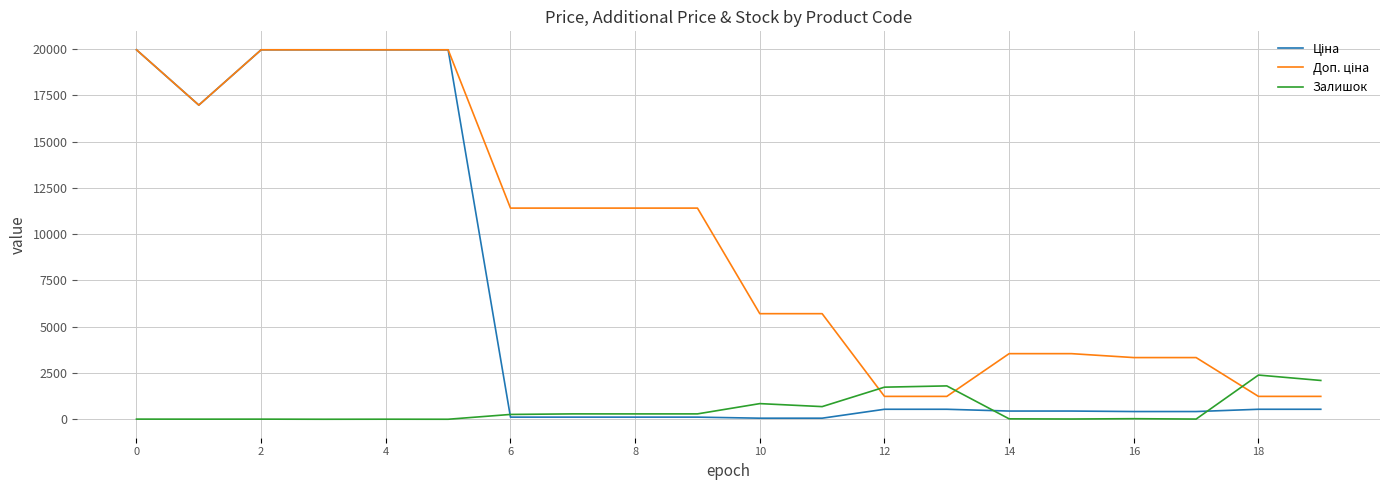

What is the greatest value displayed?

19964.2